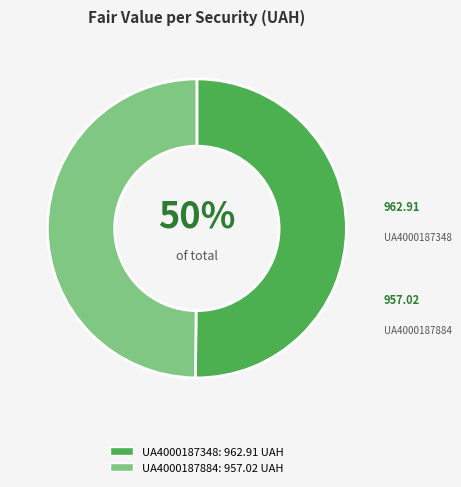

What is the smallest slice in the pie chart?

UA4000187884